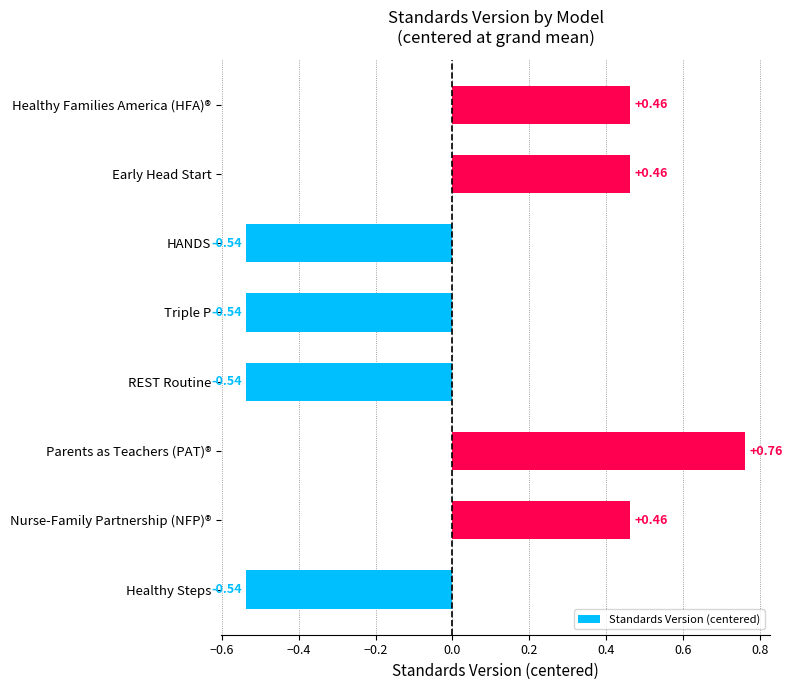

Which label corresponds to the largest value in the chart?

Parents as Teachers (PAT)®